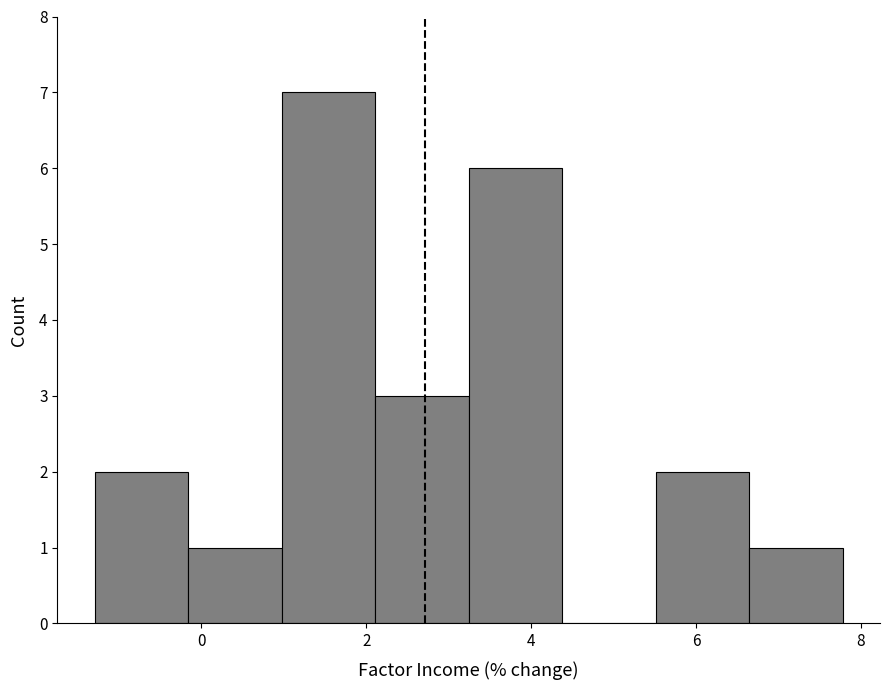

Reading left to right, list every bar in this chart as the range it spans on the x-axis followed by its height. Neither the bar edges nor the heights are printed on the chart, so give them approximately, as read against the axes.

-1.2 to -0.2: 2
-0.2 to 1.0: 1
1.0 to 2.2: 7
2.2 to 3.2: 3
3.2 to 4.4: 6
4.4 to 5.6: 0
5.6 to 6.6: 2
6.6 to 7.8: 1